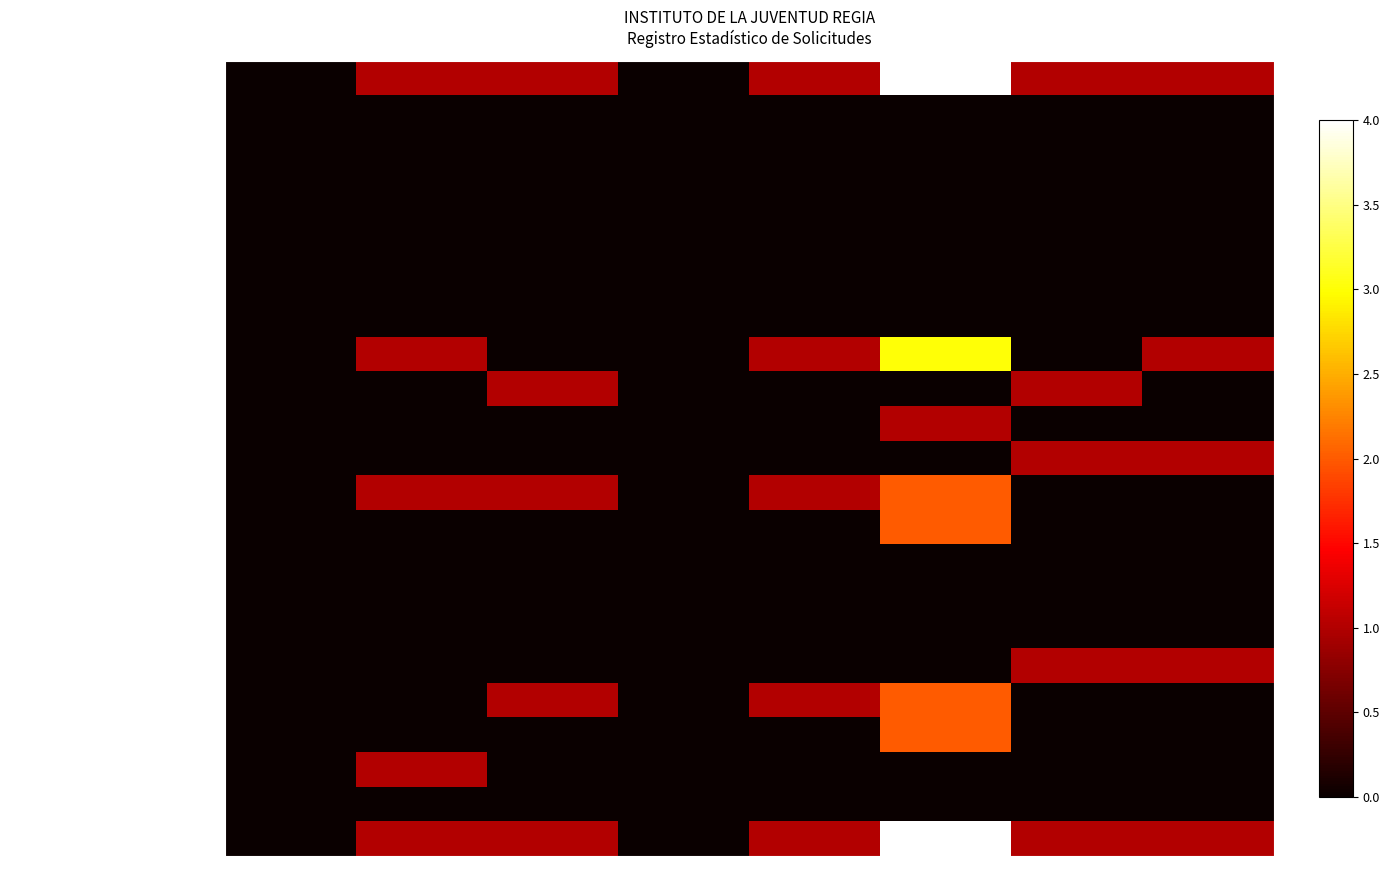

Which series has the largest total across all categories?

PLATAFORMA NACIONAL DE TRANSPARENCIA